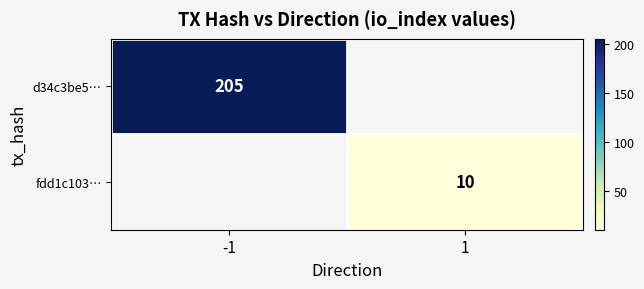

The value of fdd1c103… at 1 is 15. True or false?

False